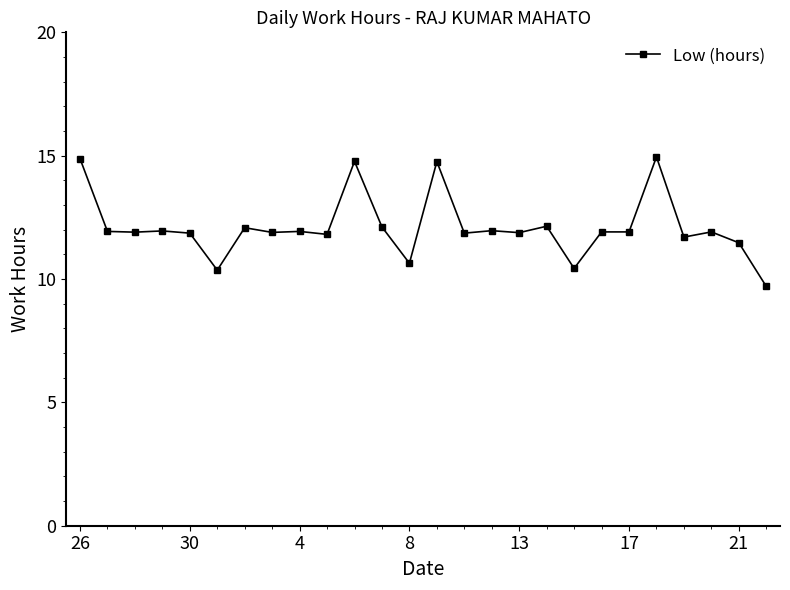

Is this an area chart (filled region under the line)?

No